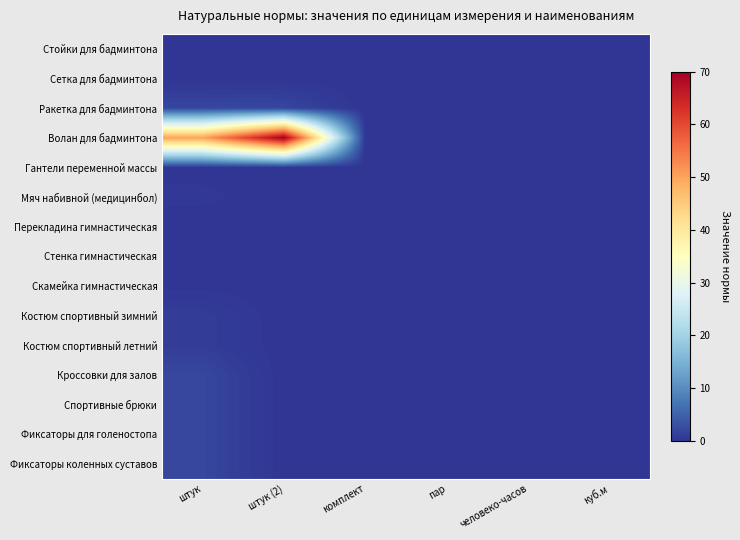

Which series has the largest range (max minus min)?

Волан для бадминтона